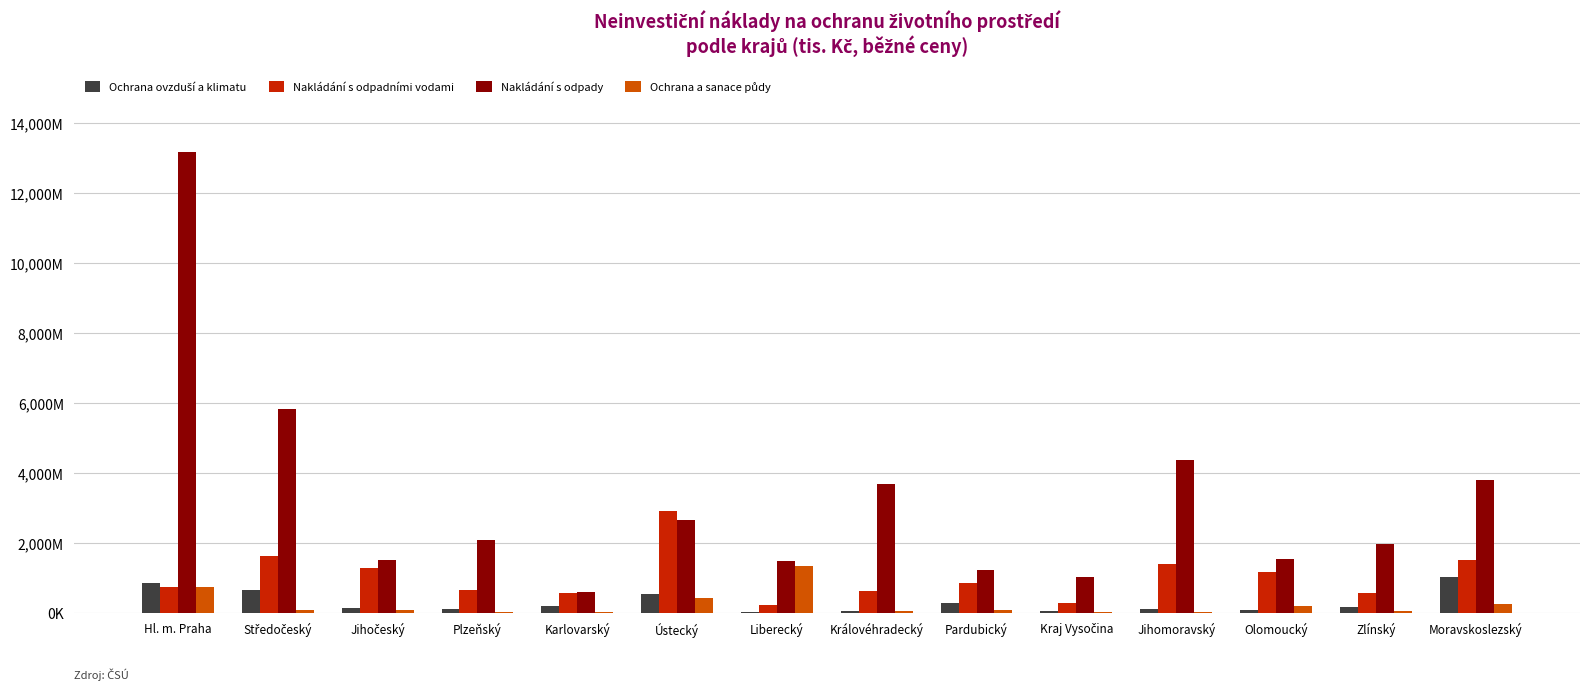

Are the bars grouped side by side (vs. stacked)?

Yes